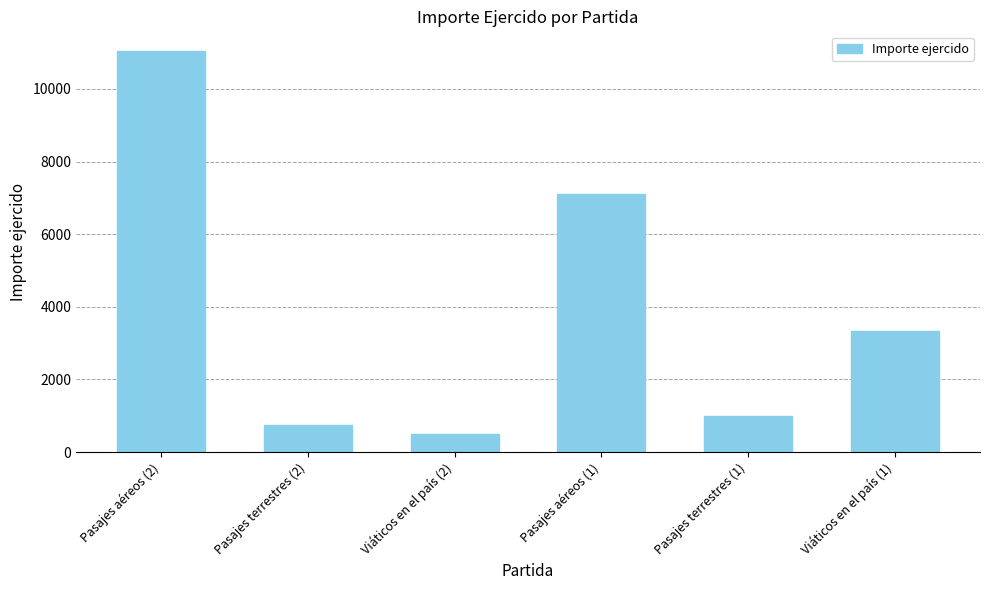

True or false: the data shows 1204.5 at Pasajes terrestres (2).

False